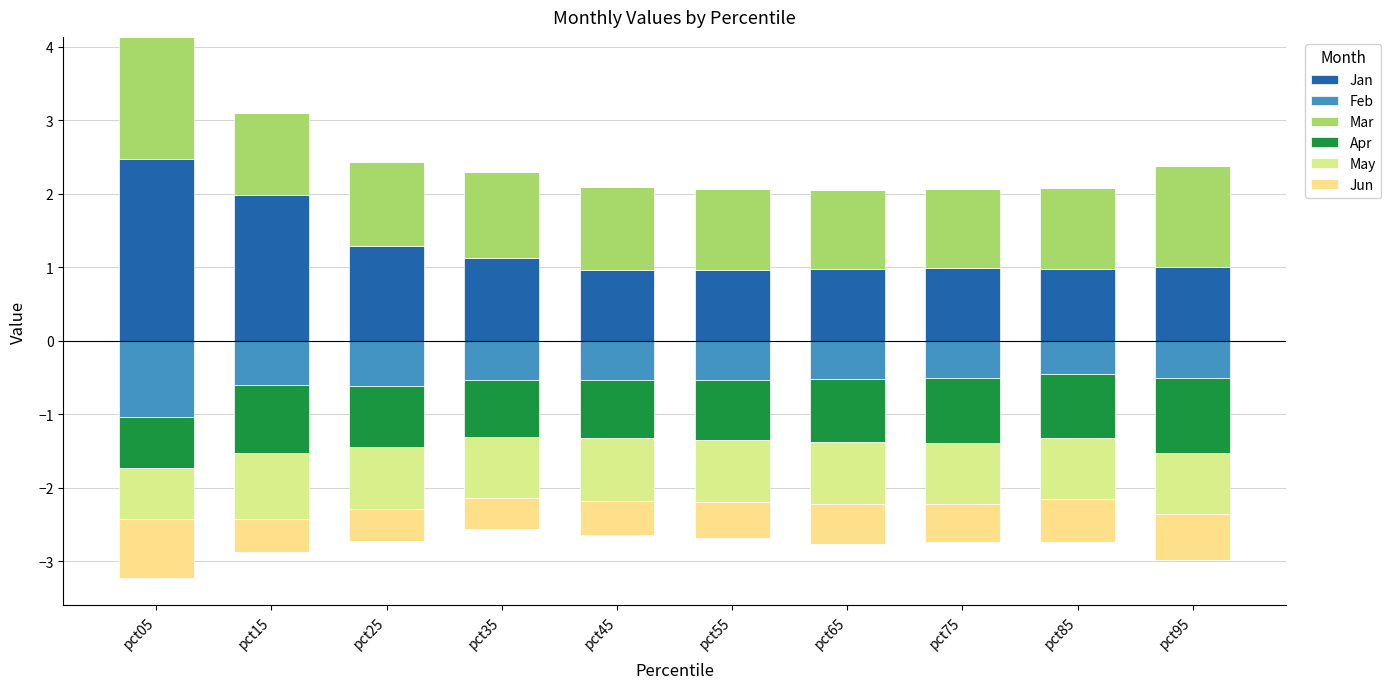

Which has a higher value, pct25 or pct45?

pct25